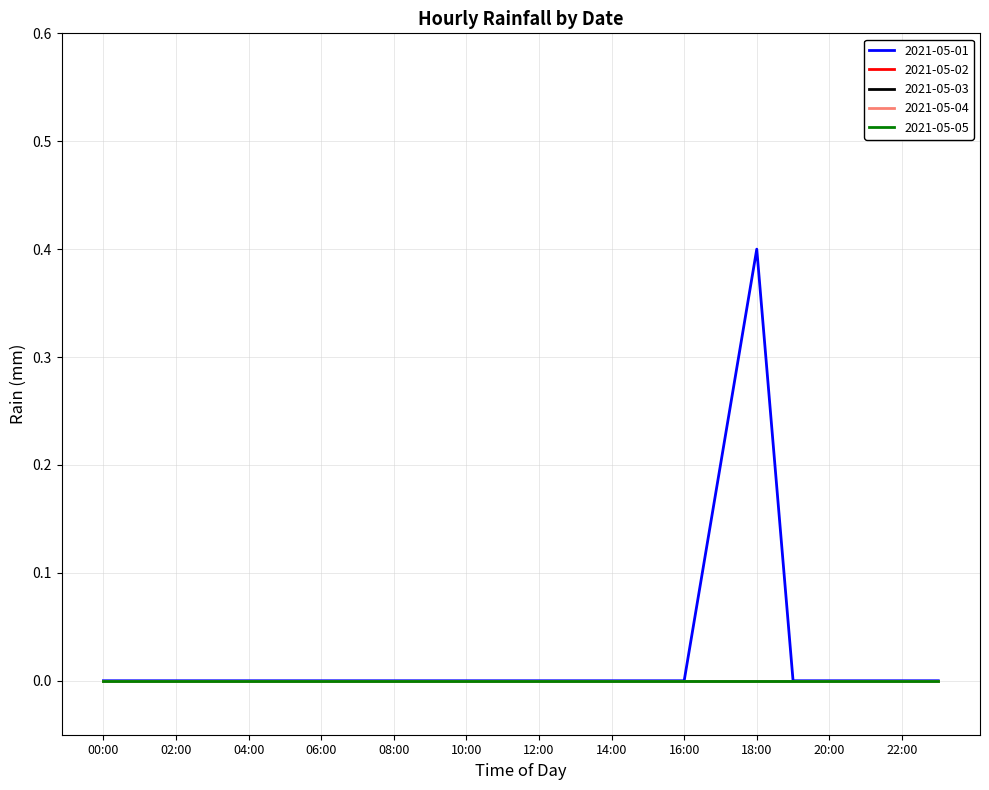

Reading right to left, transcribe all the data shown in this chart.

2021-05-01: 0.0	0.0	0.0	0.0	0.0	0.4	0.2	0.0	0.0	0.0	0.0	0.0	0.0	0.0	0.0	0.0	0.0	0.0	0.0	0.0	0.0	0.0	0.0	0.0
2021-05-02: 0.0	0.0	0.0	0.0	0.0	0.0	0.0	0.0	0.0	0.0	0.0	0.0	0.0	0.0	0.0	0.0	0.0	0.0	0.0	0.0	0.0	0.0	0.0	0.0
2021-05-03: 0.0	0.0	0.0	0.0	0.0	0.0	0.0	0.0	0.0	0.0	0.0	0.0	0.0	0.0	0.0	0.0	0.0	0.0	0.0	0.0	0.0	0.0	0.0	0.0
2021-05-04: 0.0	0.0	0.0	0.0	0.0	0.0	0.0	0.0	0.0	0.0	0.0	0.0	0.0	0.0	0.0	0.0	0.0	0.0	0.0	0.0	0.0	0.0	0.0	0.0
2021-05-05: 0.0	0.0	0.0	0.0	0.0	0.0	0.0	0.0	0.0	0.0	0.0	0.0	0.0	0.0	0.0	0.0	0.0	0.0	0.0	0.0	0.0	0.0	0.0	0.0